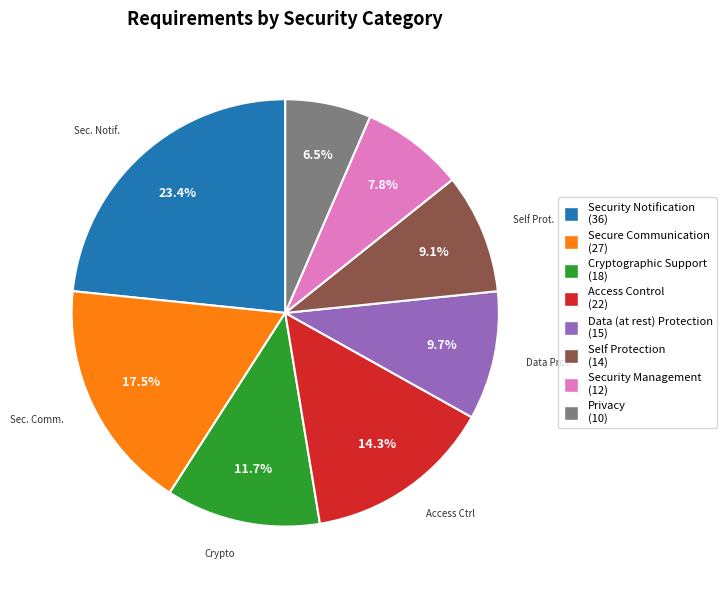

How many slices are in this pie chart?

8